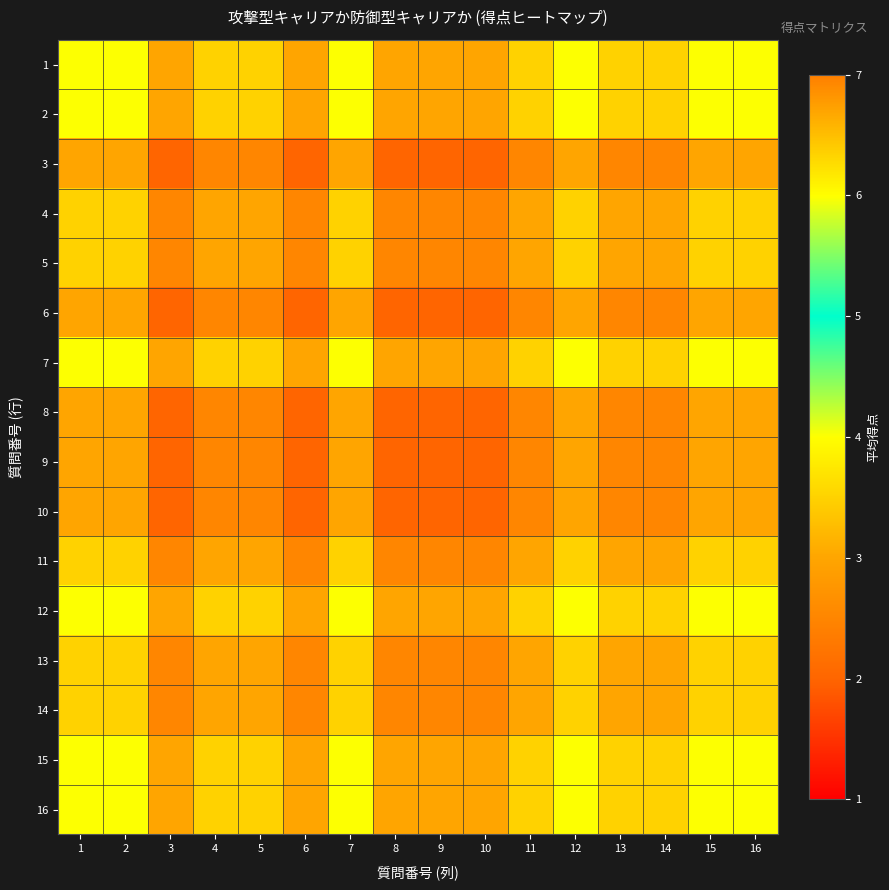

Reading right to left, extract all data points from this chart.

1: 16=4.0	15=4.0	14=3.5	13=3.5	12=4.0	11=3.5	10=3.0	9=3.0	8=3.0	7=4.0	6=3.0	5=3.5	4=3.5	3=3.0	2=4.0	1=4.0
2: 16=4.0	15=4.0	14=3.5	13=3.5	12=4.0	11=3.5	10=3.0	9=3.0	8=3.0	7=4.0	6=3.0	5=3.5	4=3.5	3=3.0	2=4.0	1=4.0
3: 16=3.0	15=3.0	14=2.5	13=2.5	12=3.0	11=2.5	10=2.0	9=2.0	8=2.0	7=3.0	6=2.0	5=2.5	4=2.5	3=2.0	2=3.0	1=3.0
4: 16=3.5	15=3.5	14=3.0	13=3.0	12=3.5	11=3.0	10=2.5	9=2.5	8=2.5	7=3.5	6=2.5	5=3.0	4=3.0	3=2.5	2=3.5	1=3.5
5: 16=3.5	15=3.5	14=3.0	13=3.0	12=3.5	11=3.0	10=2.5	9=2.5	8=2.5	7=3.5	6=2.5	5=3.0	4=3.0	3=2.5	2=3.5	1=3.5
6: 16=3.0	15=3.0	14=2.5	13=2.5	12=3.0	11=2.5	10=2.0	9=2.0	8=2.0	7=3.0	6=2.0	5=2.5	4=2.5	3=2.0	2=3.0	1=3.0
7: 16=4.0	15=4.0	14=3.5	13=3.5	12=4.0	11=3.5	10=3.0	9=3.0	8=3.0	7=4.0	6=3.0	5=3.5	4=3.5	3=3.0	2=4.0	1=4.0
8: 16=3.0	15=3.0	14=2.5	13=2.5	12=3.0	11=2.5	10=2.0	9=2.0	8=2.0	7=3.0	6=2.0	5=2.5	4=2.5	3=2.0	2=3.0	1=3.0
9: 16=3.0	15=3.0	14=2.5	13=2.5	12=3.0	11=2.5	10=2.0	9=2.0	8=2.0	7=3.0	6=2.0	5=2.5	4=2.5	3=2.0	2=3.0	1=3.0
10: 16=3.0	15=3.0	14=2.5	13=2.5	12=3.0	11=2.5	10=2.0	9=2.0	8=2.0	7=3.0	6=2.0	5=2.5	4=2.5	3=2.0	2=3.0	1=3.0
11: 16=3.5	15=3.5	14=3.0	13=3.0	12=3.5	11=3.0	10=2.5	9=2.5	8=2.5	7=3.5	6=2.5	5=3.0	4=3.0	3=2.5	2=3.5	1=3.5
12: 16=4.0	15=4.0	14=3.5	13=3.5	12=4.0	11=3.5	10=3.0	9=3.0	8=3.0	7=4.0	6=3.0	5=3.5	4=3.5	3=3.0	2=4.0	1=4.0
13: 16=3.5	15=3.5	14=3.0	13=3.0	12=3.5	11=3.0	10=2.5	9=2.5	8=2.5	7=3.5	6=2.5	5=3.0	4=3.0	3=2.5	2=3.5	1=3.5
14: 16=3.5	15=3.5	14=3.0	13=3.0	12=3.5	11=3.0	10=2.5	9=2.5	8=2.5	7=3.5	6=2.5	5=3.0	4=3.0	3=2.5	2=3.5	1=3.5
15: 16=4.0	15=4.0	14=3.5	13=3.5	12=4.0	11=3.5	10=3.0	9=3.0	8=3.0	7=4.0	6=3.0	5=3.5	4=3.5	3=3.0	2=4.0	1=4.0
16: 16=4.0	15=4.0	14=3.5	13=3.5	12=4.0	11=3.5	10=3.0	9=3.0	8=3.0	7=4.0	6=3.0	5=3.5	4=3.5	3=3.0	2=4.0	1=4.0